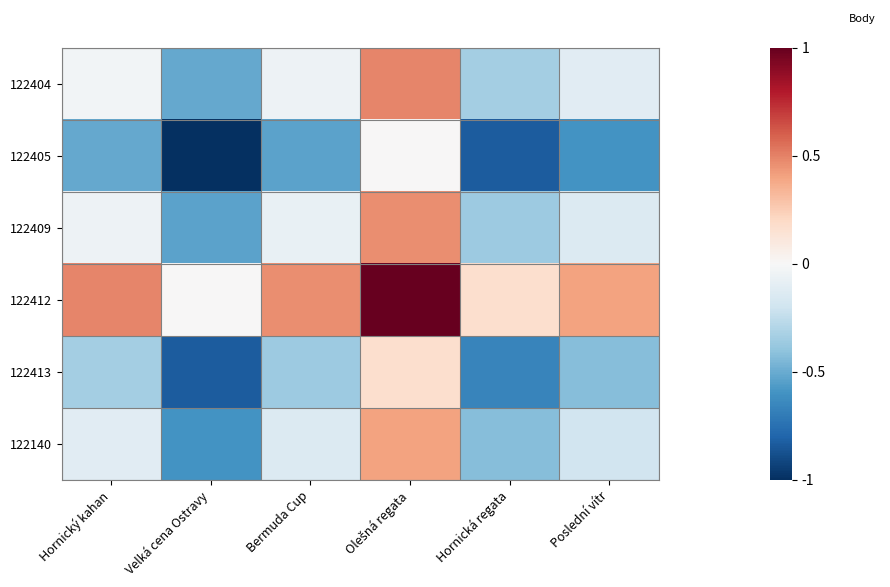

Reading left to right, what are all the values shown in this chart?

122404: Hornický kahan=-0.0	Velká cena Ostravy=-0.5	Bermuda Cup=-0.0	Olešná regata=0.5	Hornická regata=-0.3	Poslední vítr=-0.1
122405: Hornický kahan=-0.5	Velká cena Ostravy=-1.0	Bermuda Cup=-0.5	Olešná regata=0.0	Hornická regata=-0.8	Poslední vítr=-0.6
122409: Hornický kahan=-0.0	Velká cena Ostravy=-0.5	Bermuda Cup=-0.1	Olešná regata=0.5	Hornická regata=-0.4	Poslední vítr=-0.1
122412: Hornický kahan=0.5	Velká cena Ostravy=0.0	Bermuda Cup=0.5	Olešná regata=1.0	Hornická regata=0.2	Poslední vítr=0.4
122413: Hornický kahan=-0.3	Velká cena Ostravy=-0.8	Bermuda Cup=-0.4	Olešná regata=0.2	Hornická regata=-0.7	Poslední vítr=-0.4
122140: Hornický kahan=-0.1	Velká cena Ostravy=-0.6	Bermuda Cup=-0.1	Olešná regata=0.4	Hornická regata=-0.4	Poslední vítr=-0.2